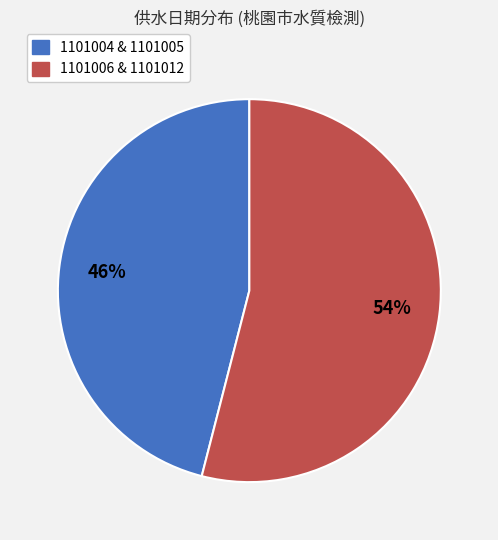

Is there a majority slice in this chart?

Yes